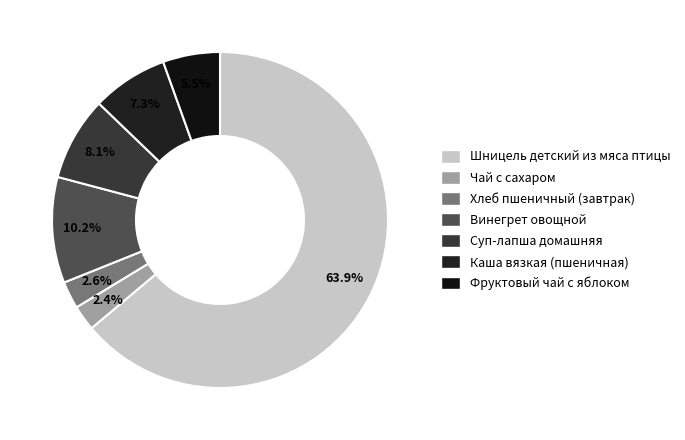

Is Винегрет овощной the majority of the pie?

No